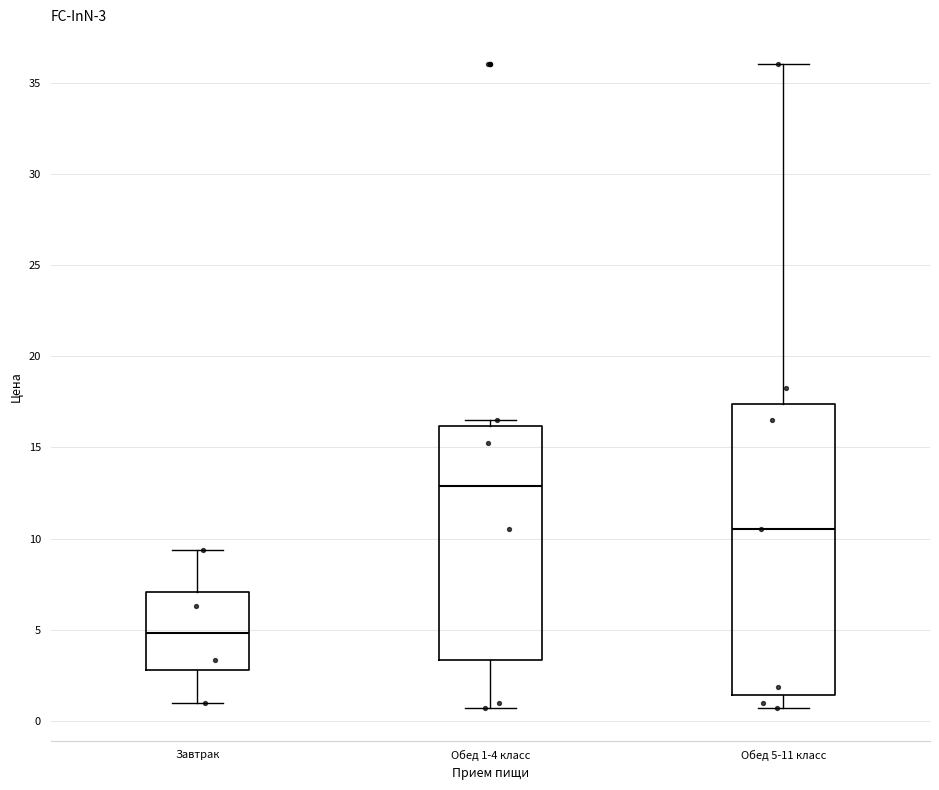

Which box's median line is the lowest?

Завтрак